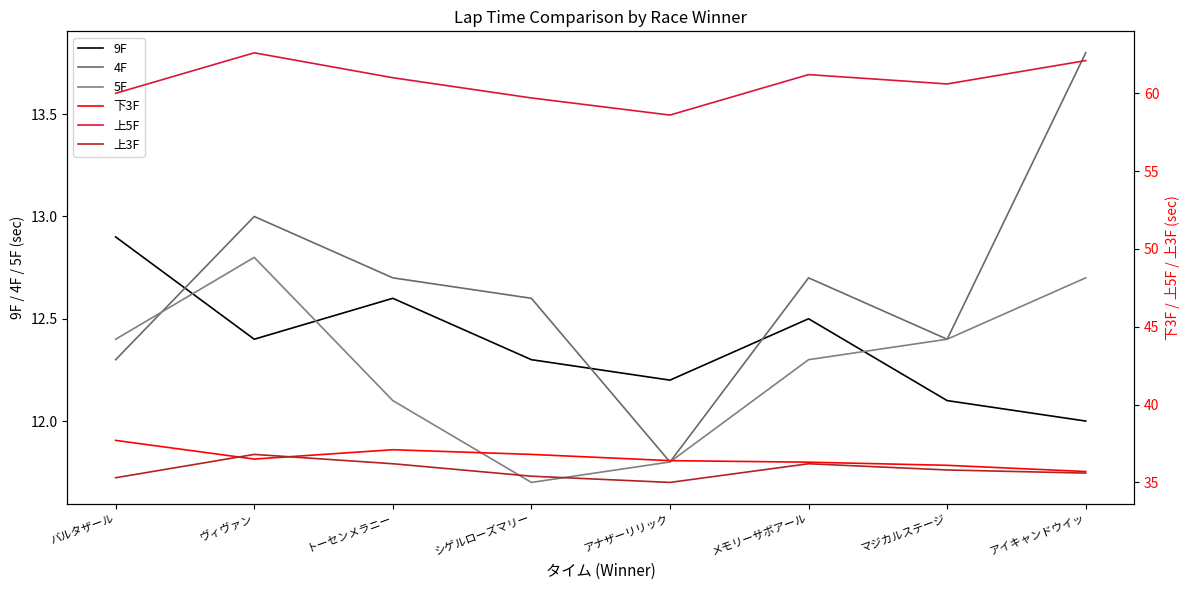

Which category has the lowest value in the 上5F series?

アナザーリリック